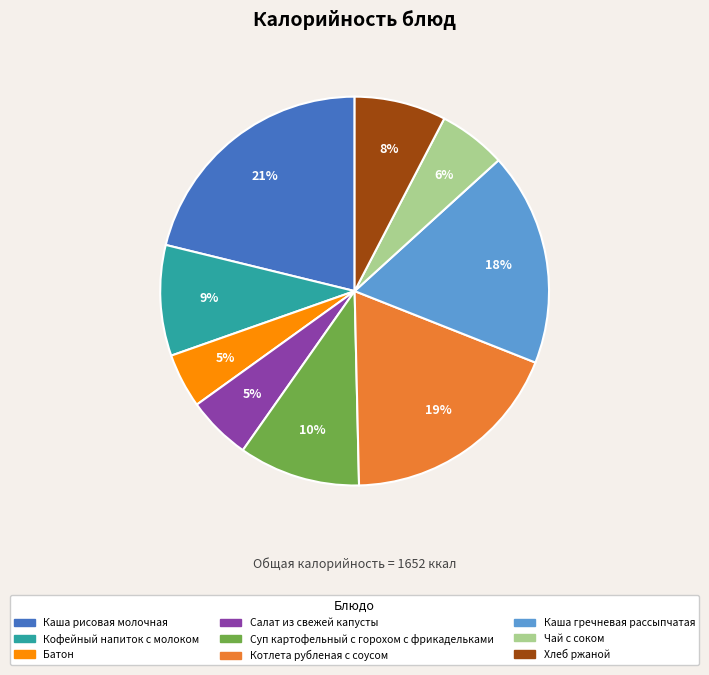

Which has a higher value, Чай с соком or Кофейный напиток с молоком?

Кофейный напиток с молоком